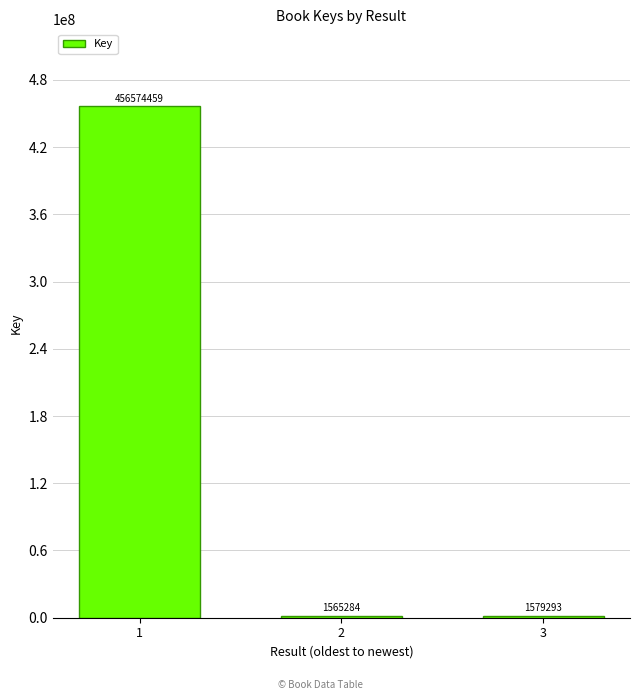

What is the maximum value shown in the chart?

456574459